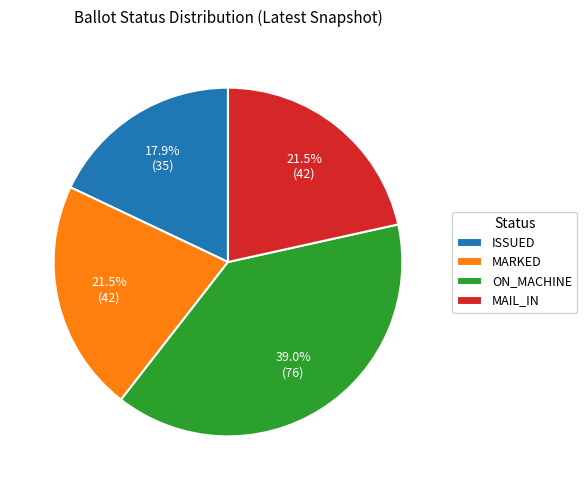

True or false: MARKED accounts for 27% of the total.

False